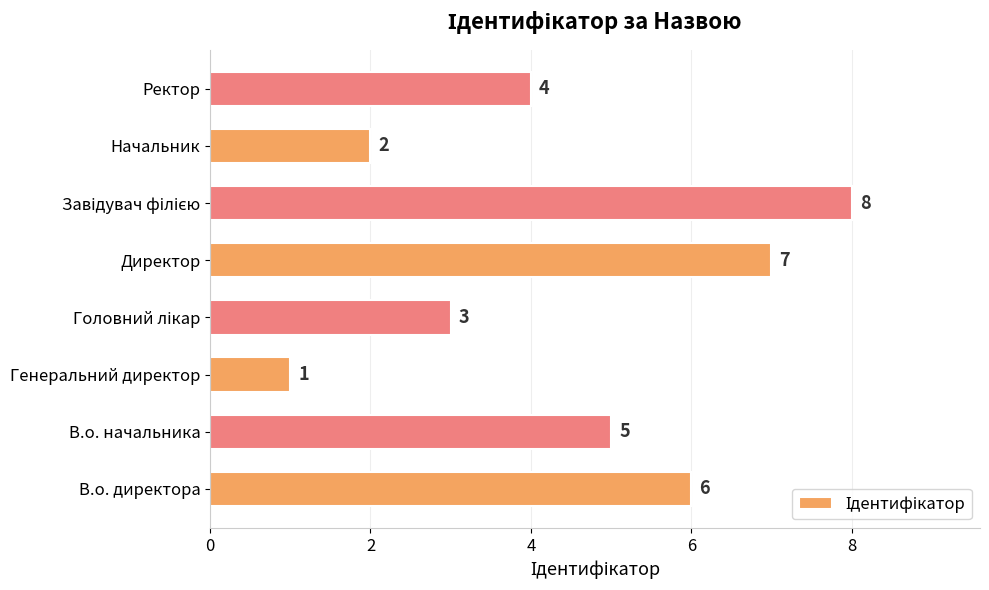

How many distinct data groups are displayed?

1